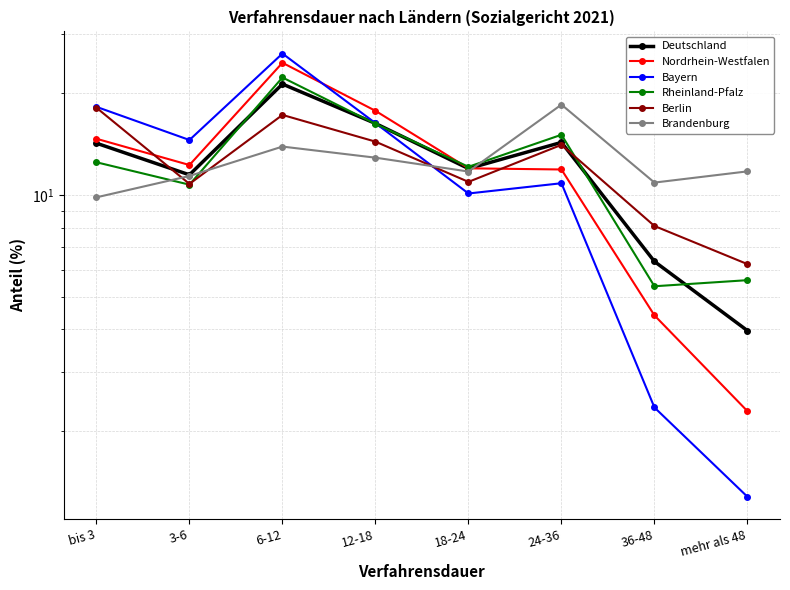

Does the chart display data point markers on the line(s)?

Yes